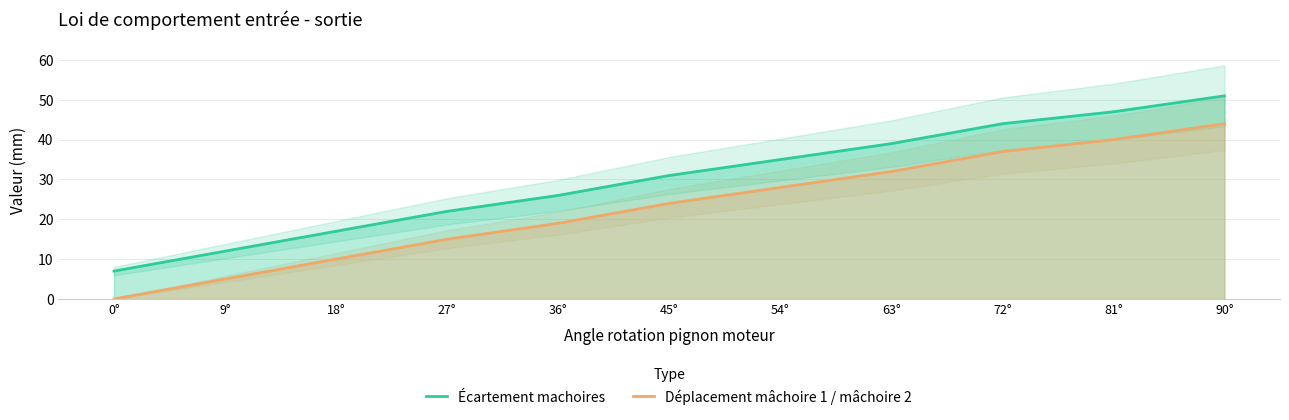

Reading left to right, transcribe all the data shown in this chart.

Écartement machoires: 0°=7	9°=12	18°=17	27°=22	36°=26	45°=31	54°=35	63°=39	72°=44	81°=47	90°=51
Déplacement mâchoire 1 / mâchoire 2: 0°=0	9°=5	18°=10	27°=15	36°=19	45°=24	54°=28	63°=32	72°=37	81°=40	90°=44